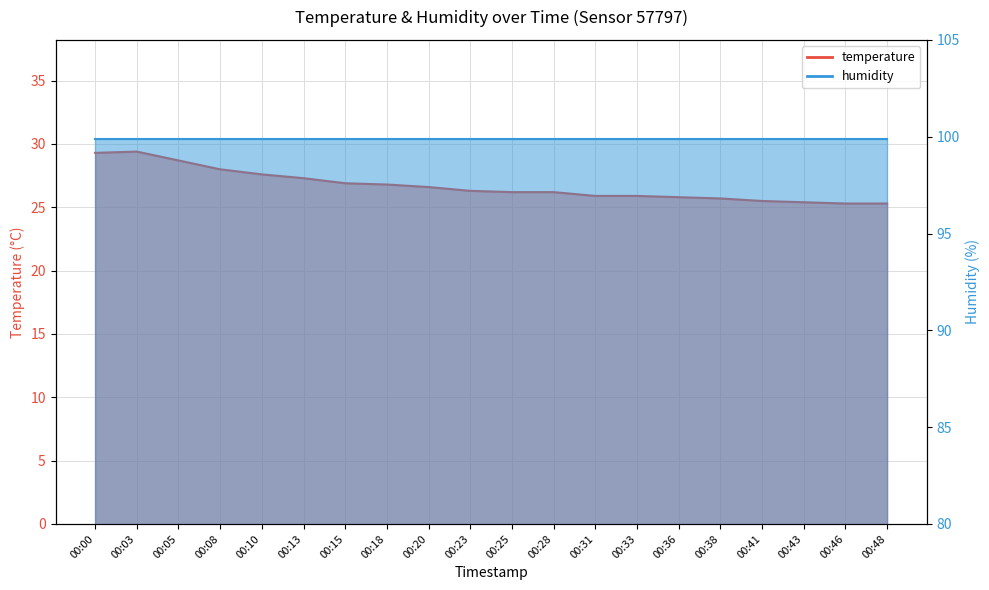

Is it true that the value at 00:38 is 25.7?

True